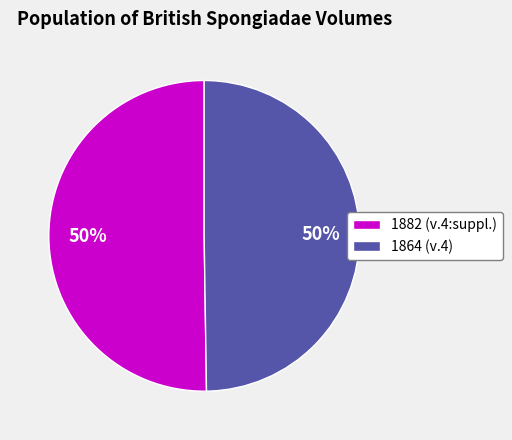

To the nearest percent, what is the average slice percentage?

50%